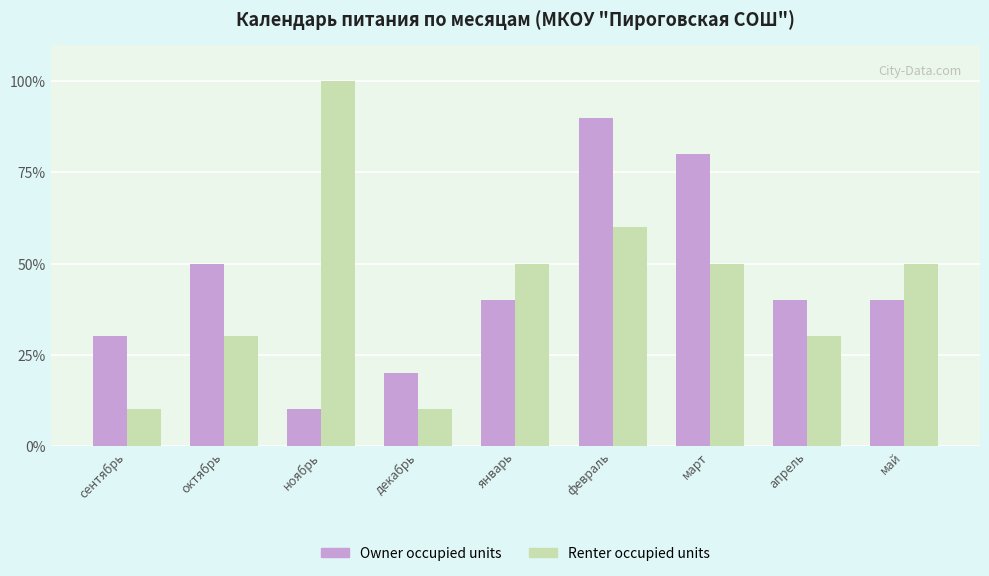

Count the Owner occupied units values in the range 30 to 50.

5